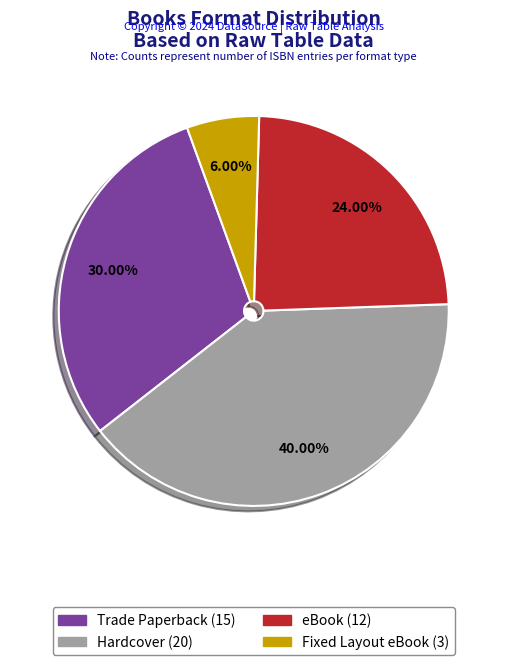

To the nearest percent, what is the average slice percentage?

25%